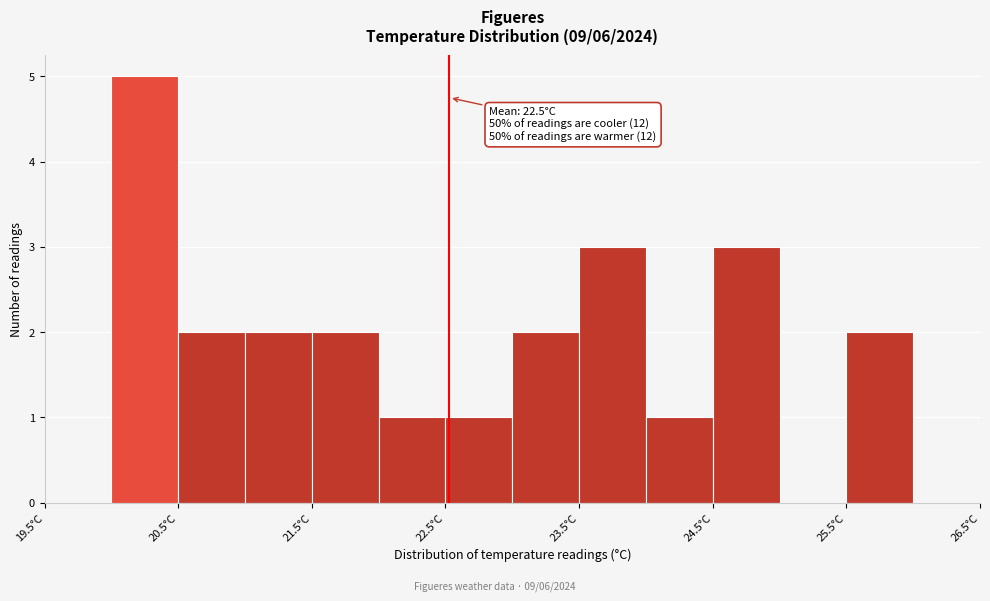

Over which range of the x-axis is the bar tallest?

20.0 to 20.5